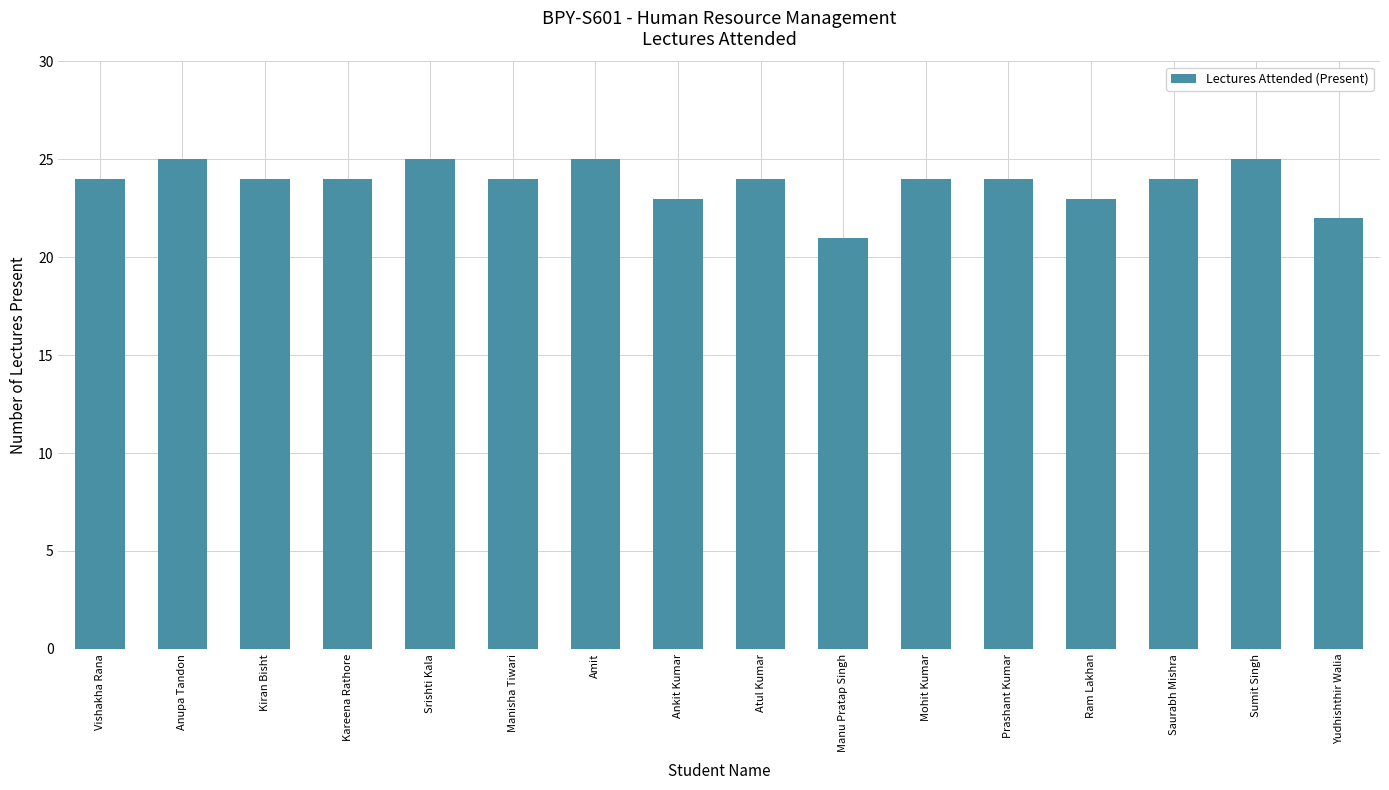

What is the smallest value displayed?

21